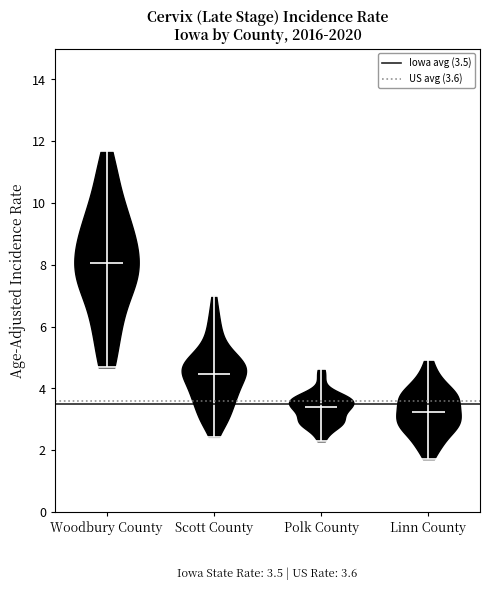

Which violin has the highest median line?

Woodbury County